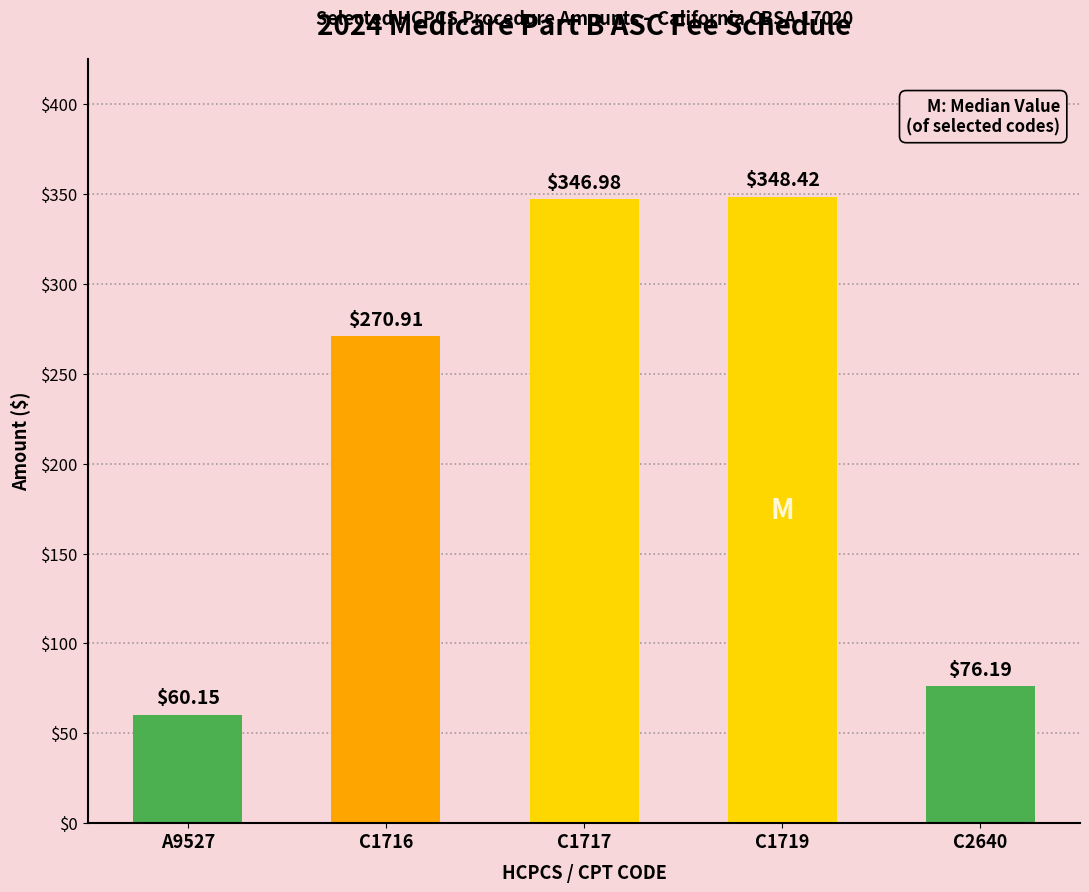

The chart shows a value of 347.0 at C1717. True or false?

True